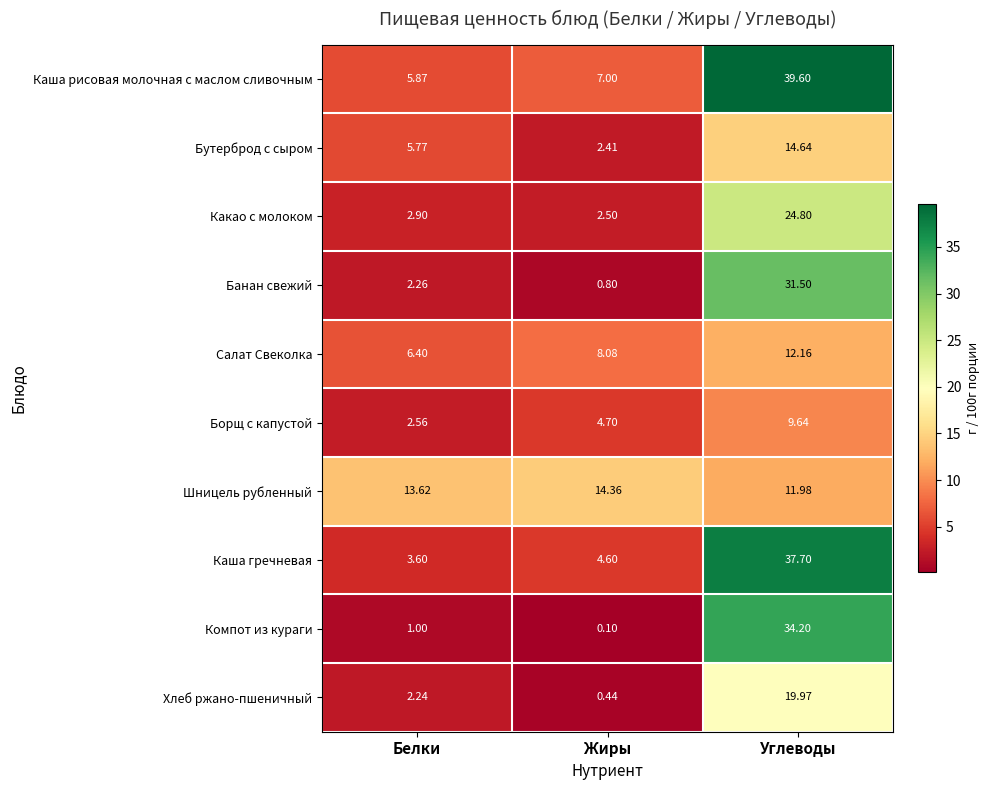

Which category has the lowest value across all series?

Жиры